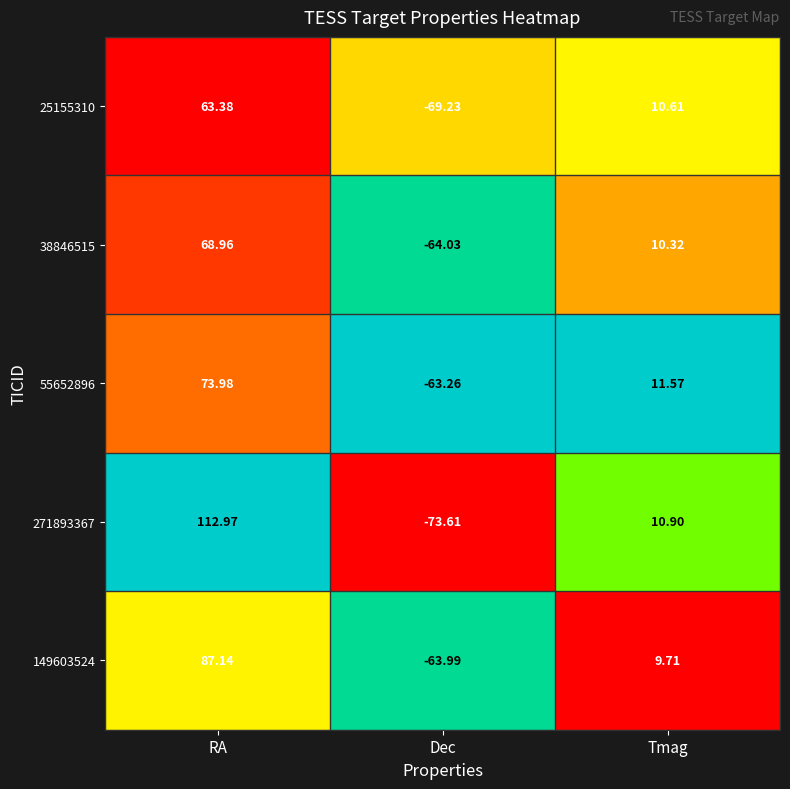

How many negative values does the 55652896 series have?

1